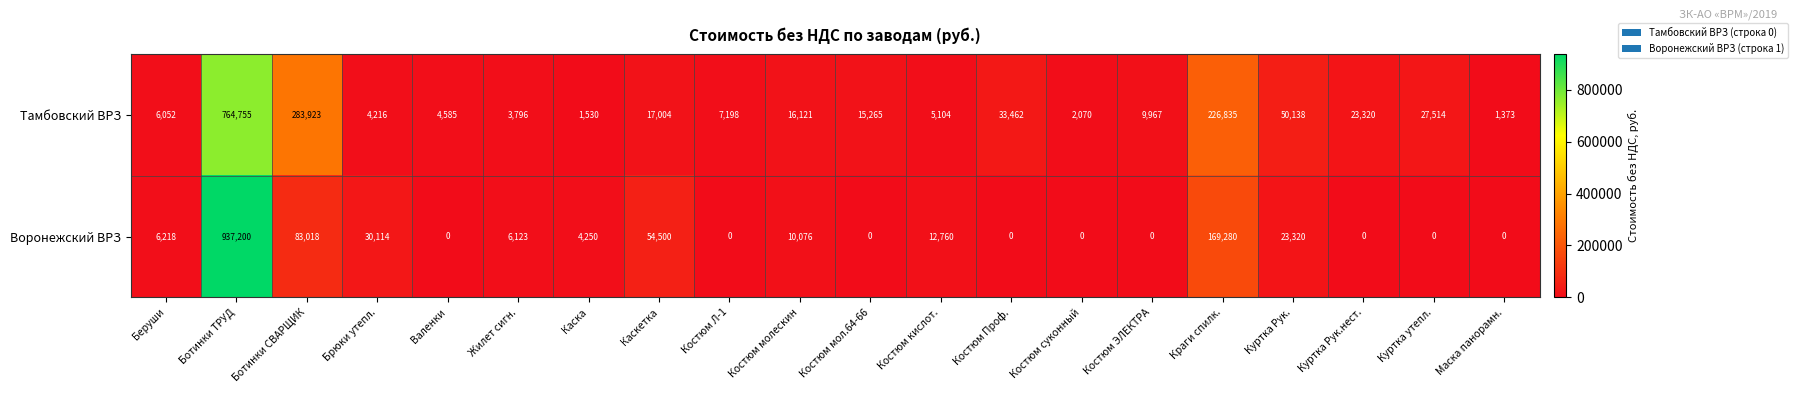

Which series has the widest spread of values?

Воронежский ВРЗ